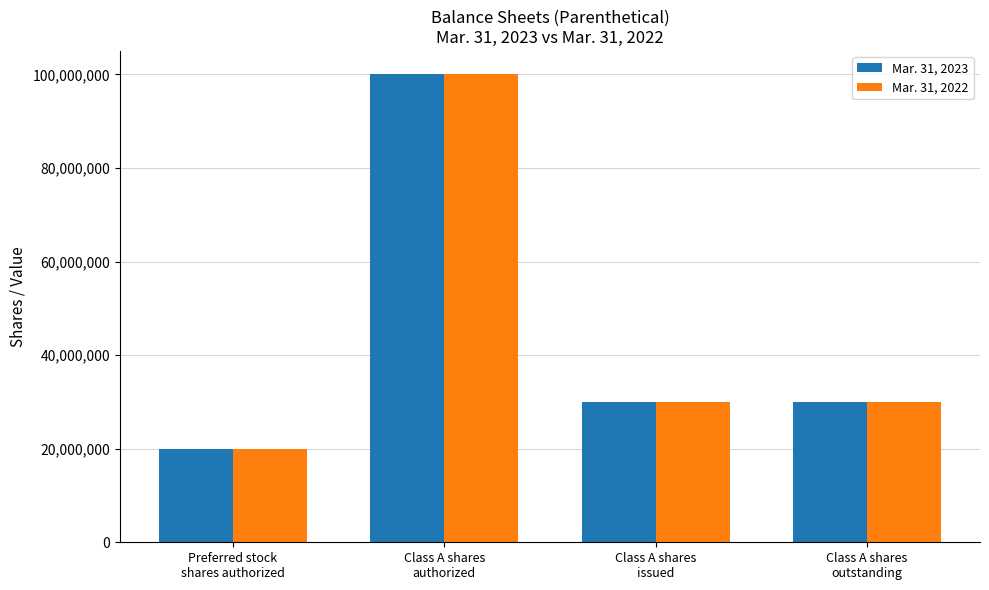

How many distinct data groups are displayed?

2